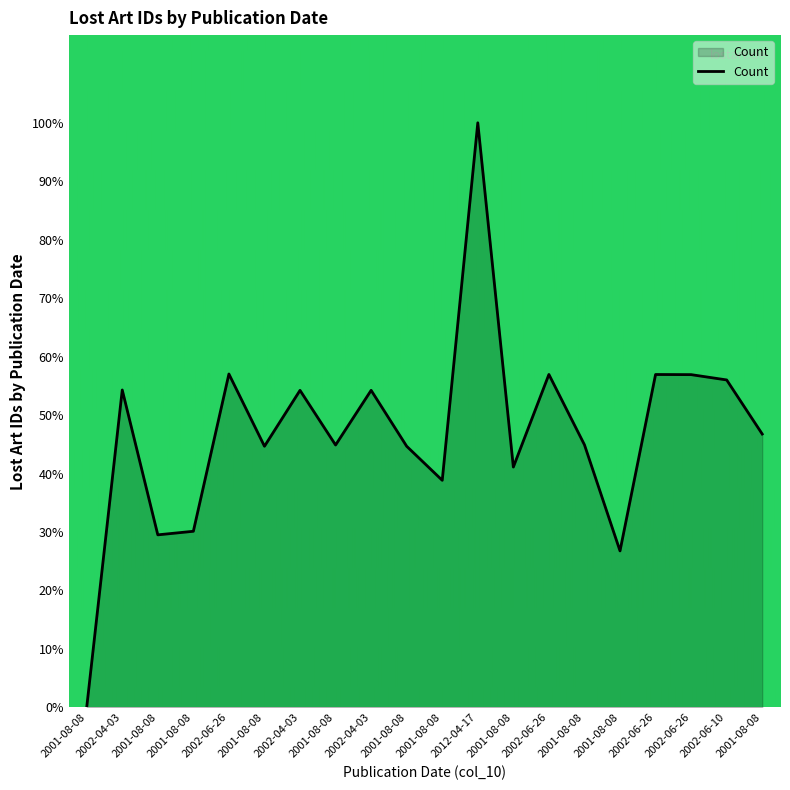

How many lines are shown in the chart?

1